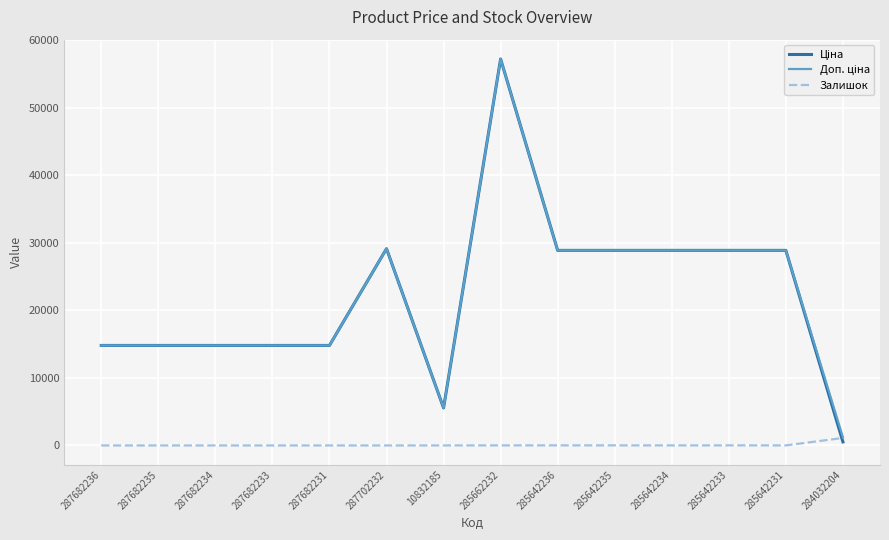

Which category has the highest value across all series?

285662232